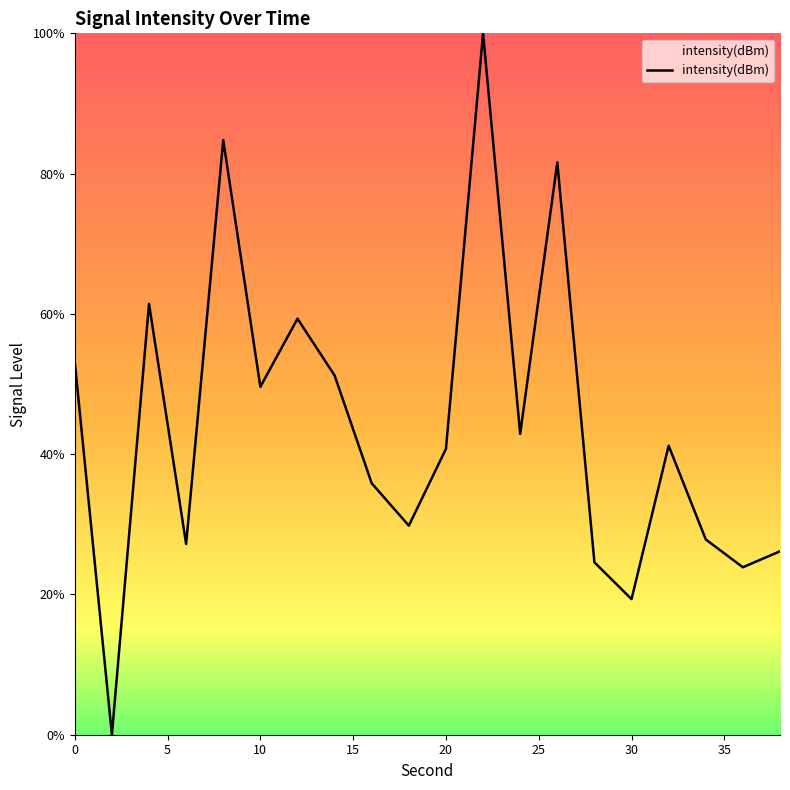

What is the difference between the maximum and minimum values?

100.0